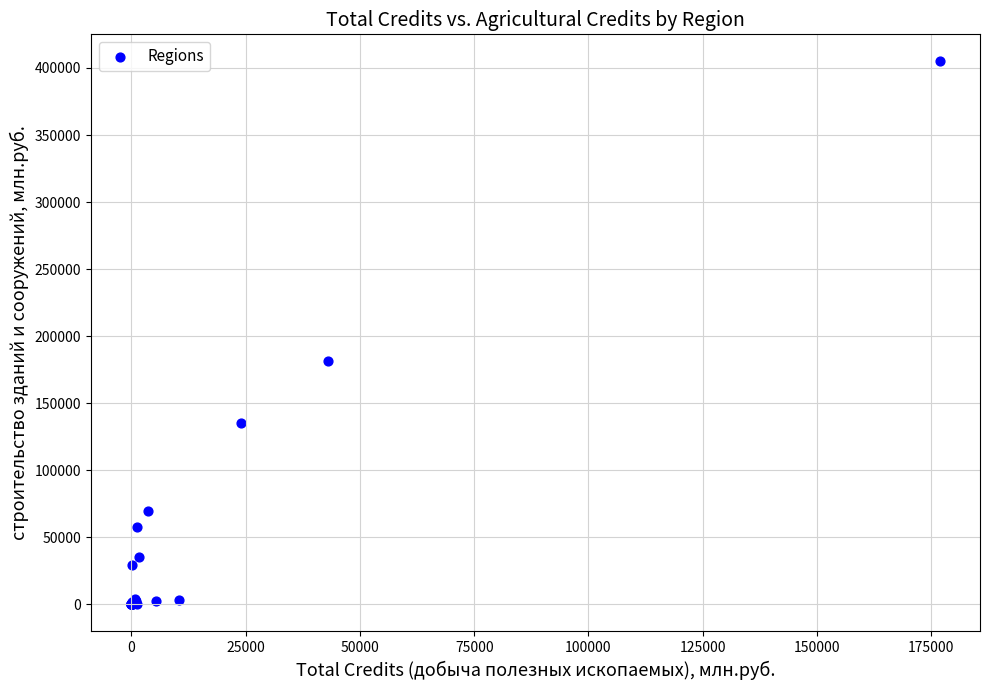

What Y value in the scatter plot is closest to 202440?

181296.0